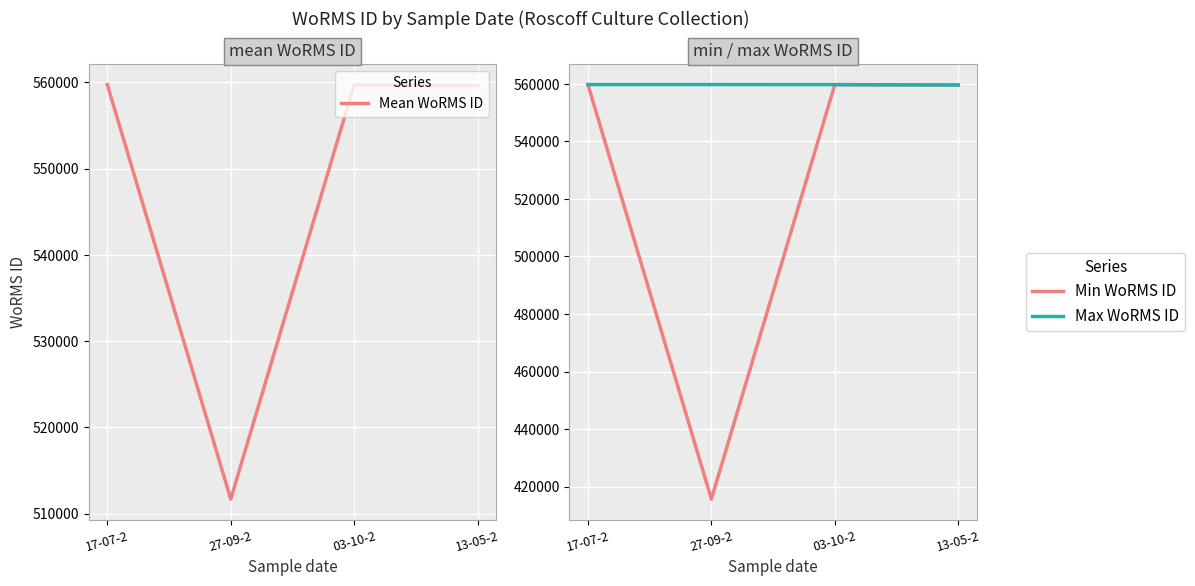

What is the difference between the Mean WoRMS ID values at 17-07-2 and 13-05-2?

147.0